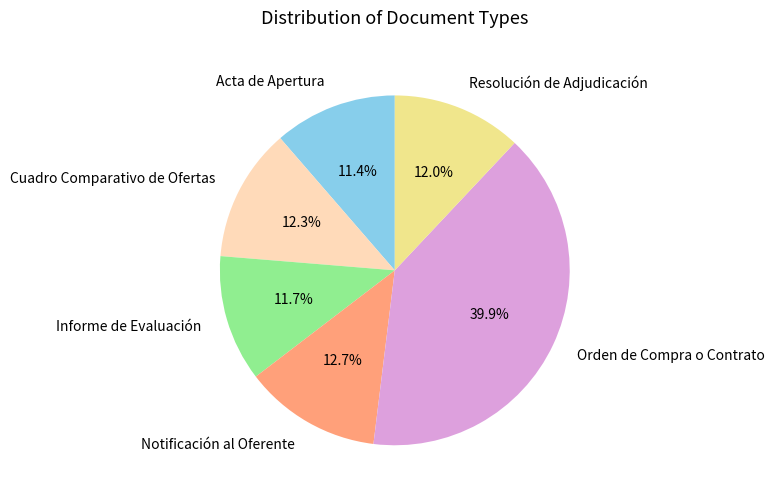

Does Cuadro Comparativo de Ofertas account for over 50% of the chart?

No